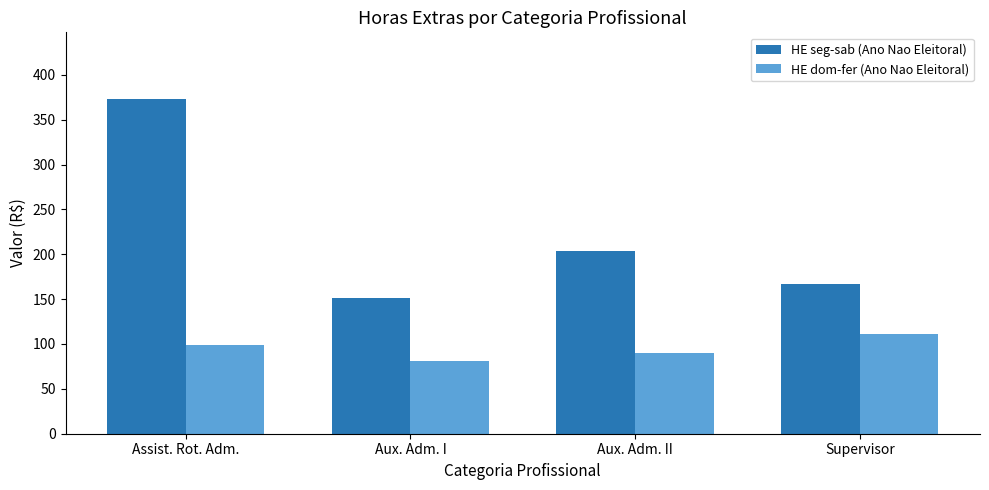

What is the difference between the HE dom-fer (Ano Nao Eleitoral) values at Aux. Adm. I and Assist. Rot. Adm.?

18.6